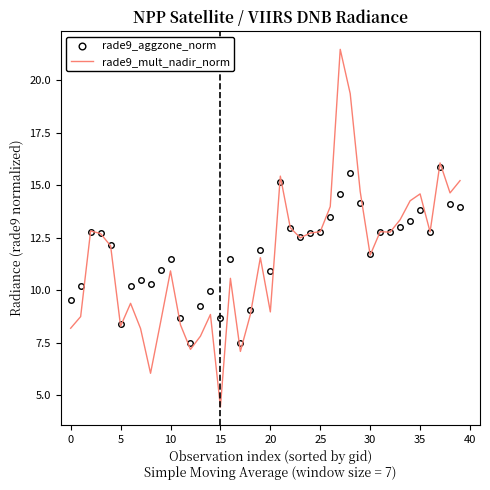

What is the minimum value shown in the chart?

4.4